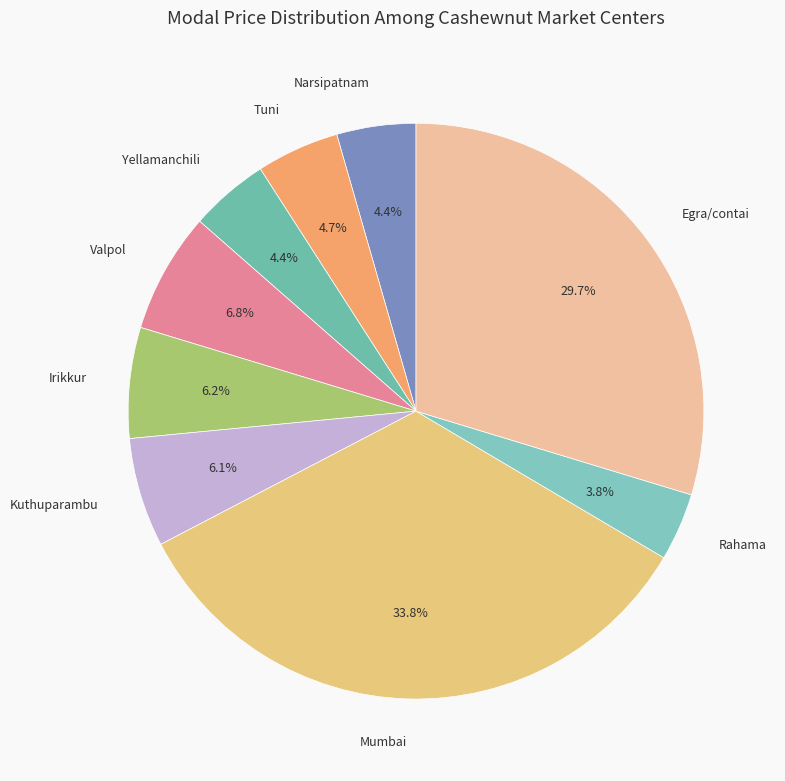

Is there a majority slice in this chart?

No